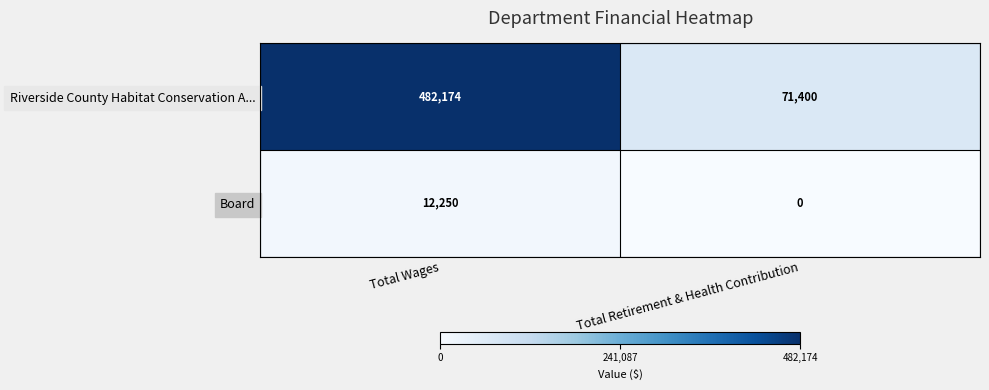

Reading right to left, extract all data points from this chart.

Riverside County Habitat Conservation A...: 71400	482174
Board: 0	12250